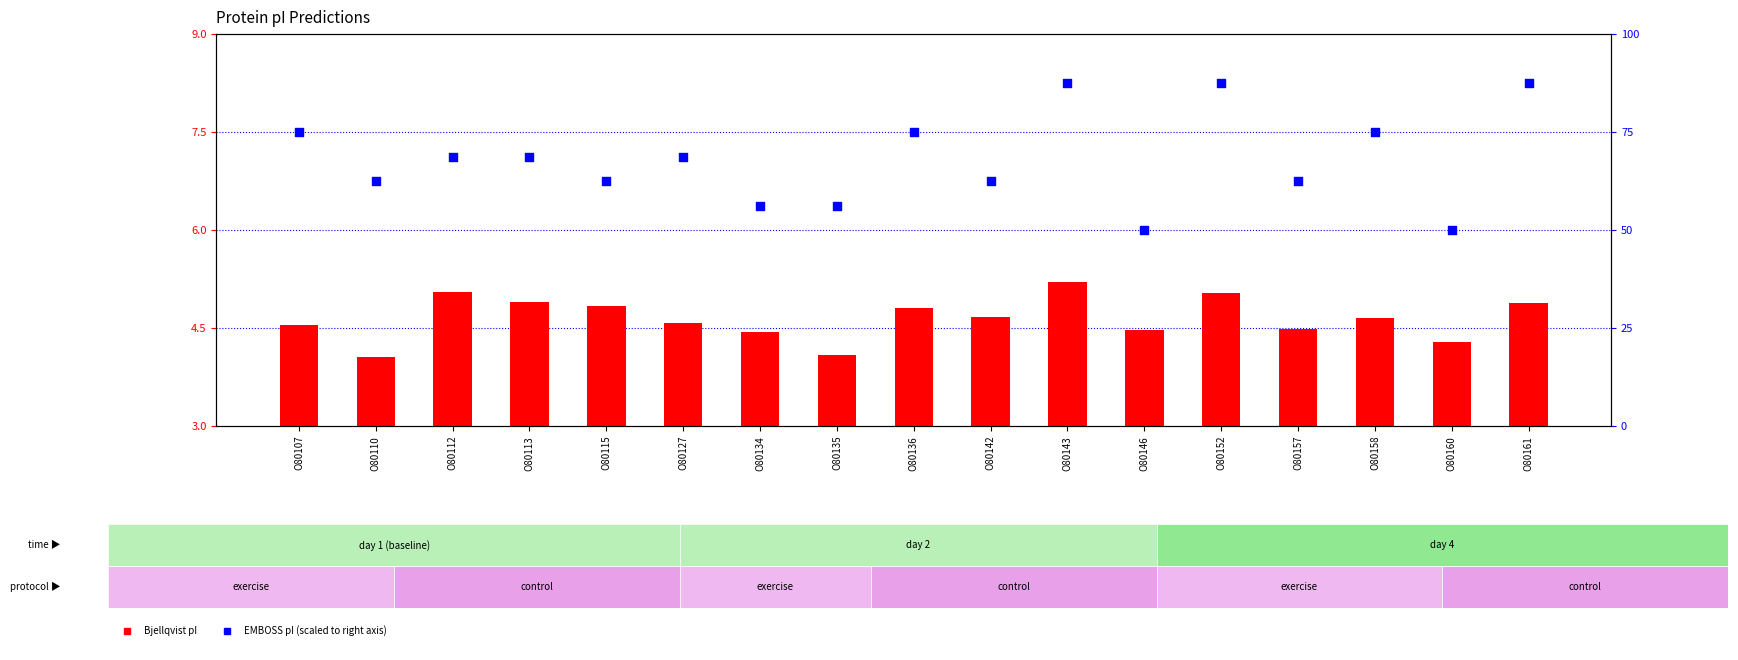

What are all the series names shown in the legend?

Bjellqvist pI, EMBOSS pI (scaled)